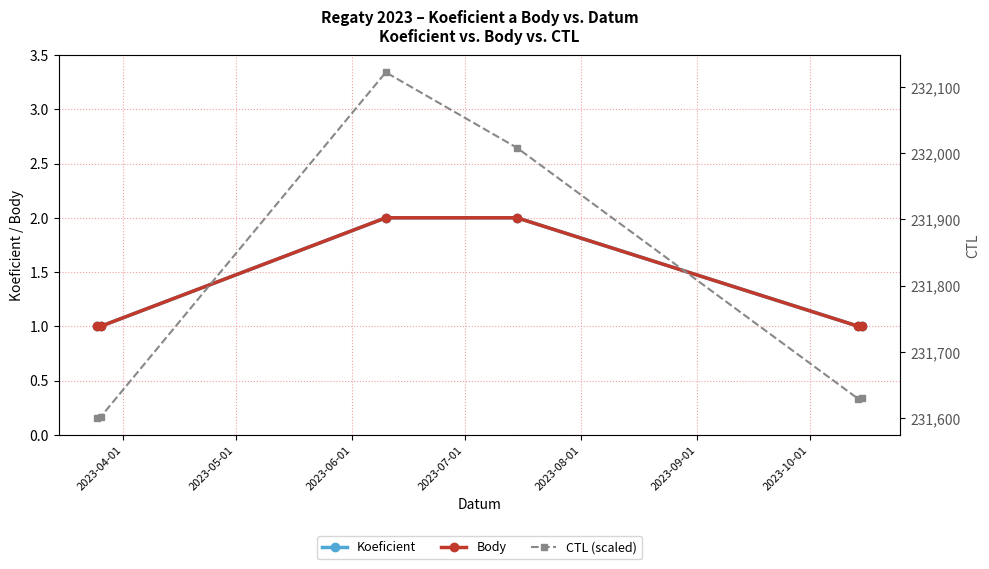

True or false: CTL (scaled) has more than 1 interior local peaks.

False